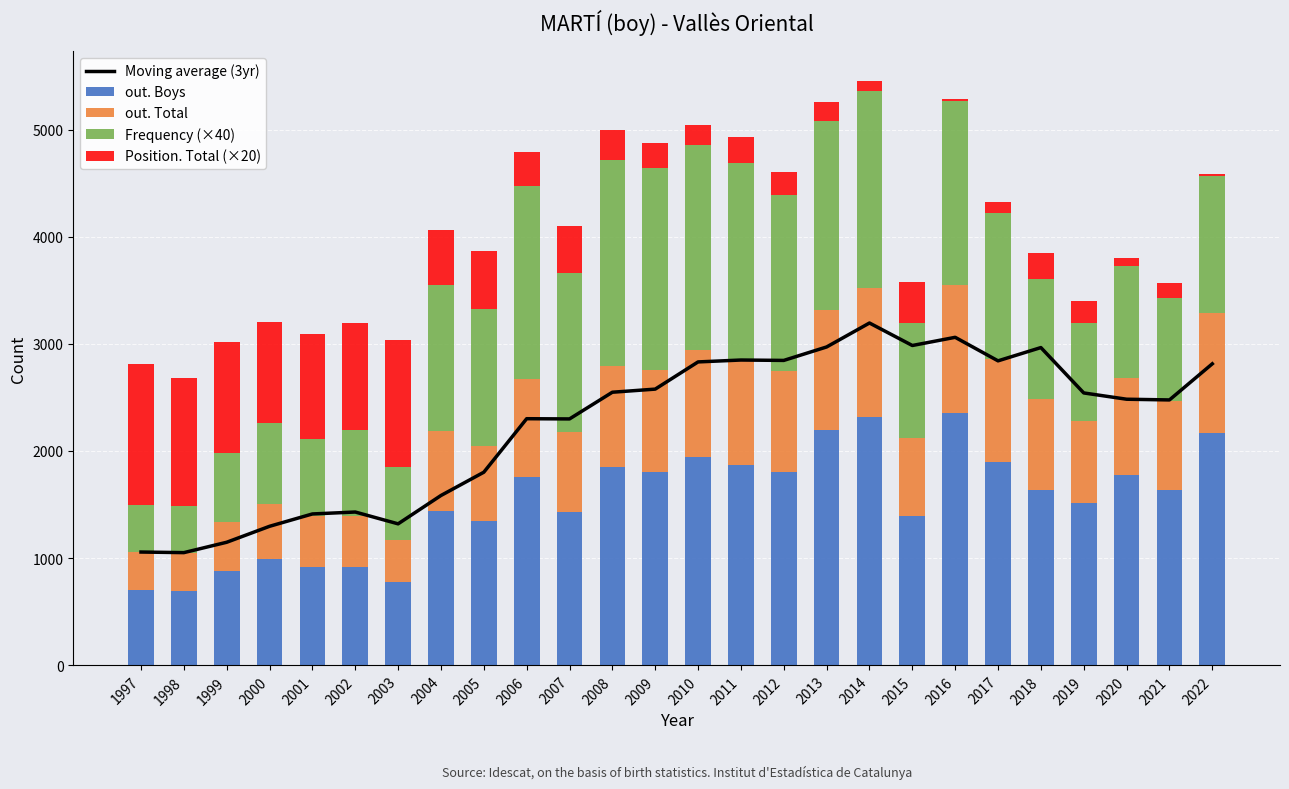

What is the value of the out. Boys bar at the 17th from the left?

2195